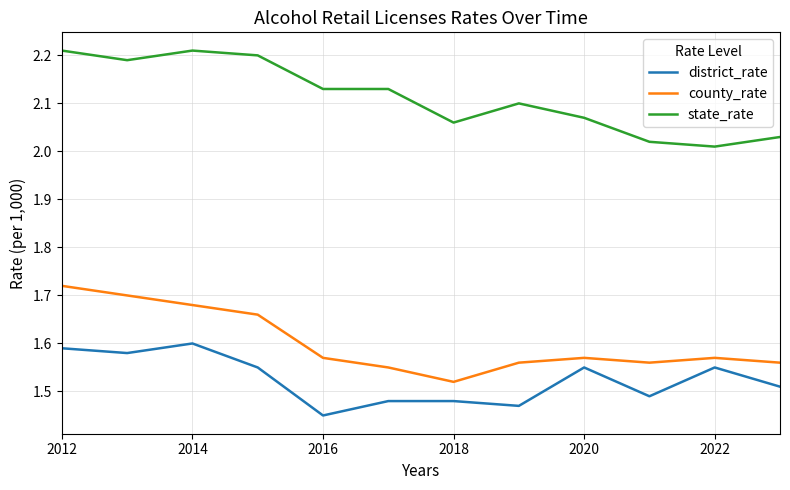

True or false: district_rate and state_rate intersect in this chart.

False